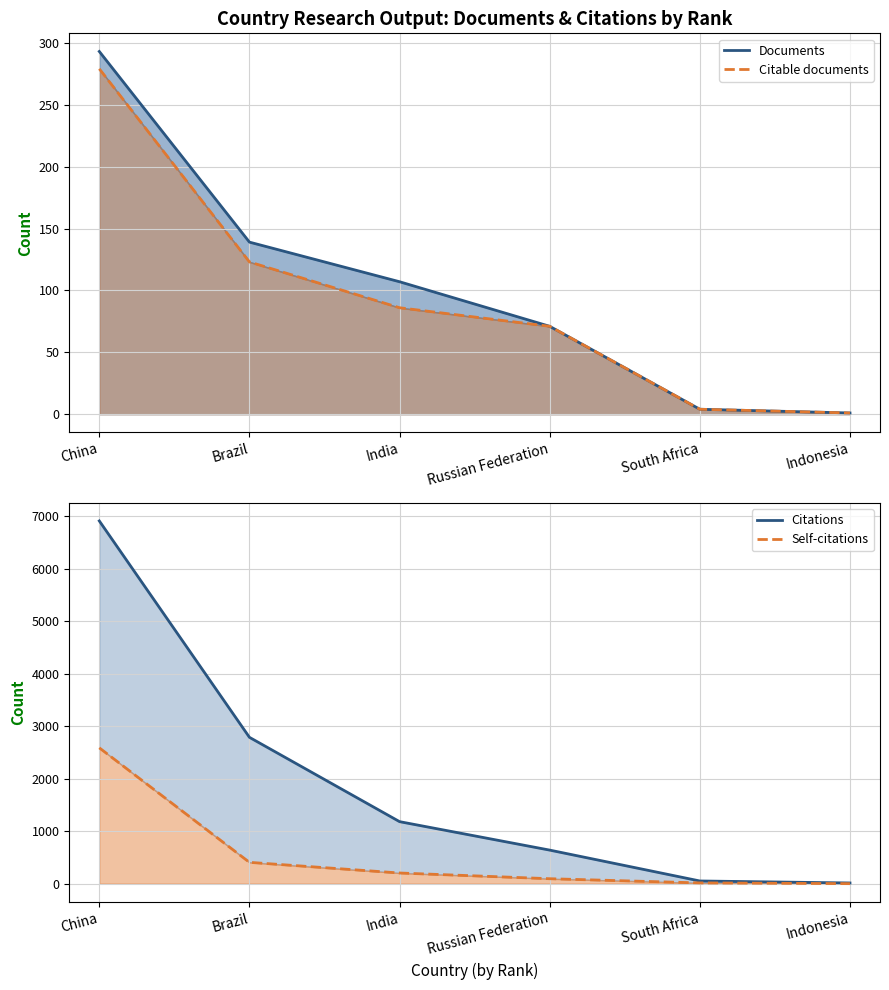

At how many categories does at least one series exceed 6802?

1